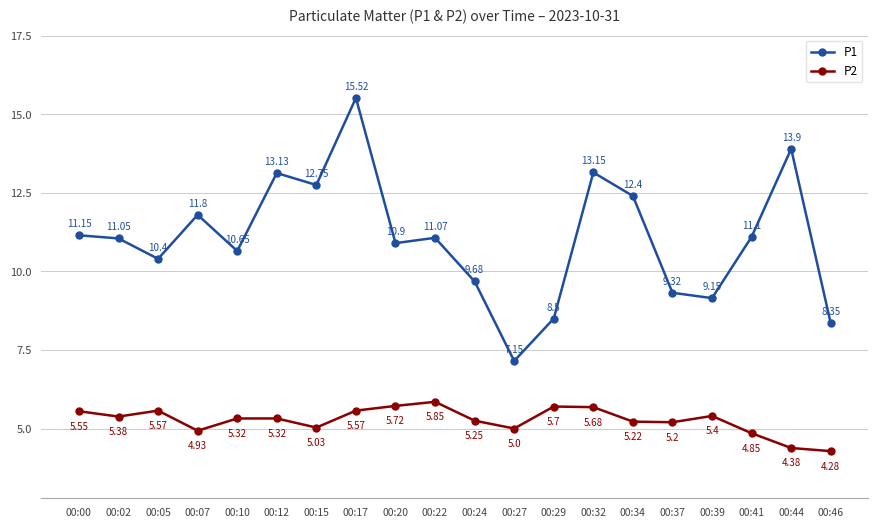

True or false: P1 and P2 intersect in this chart.

False